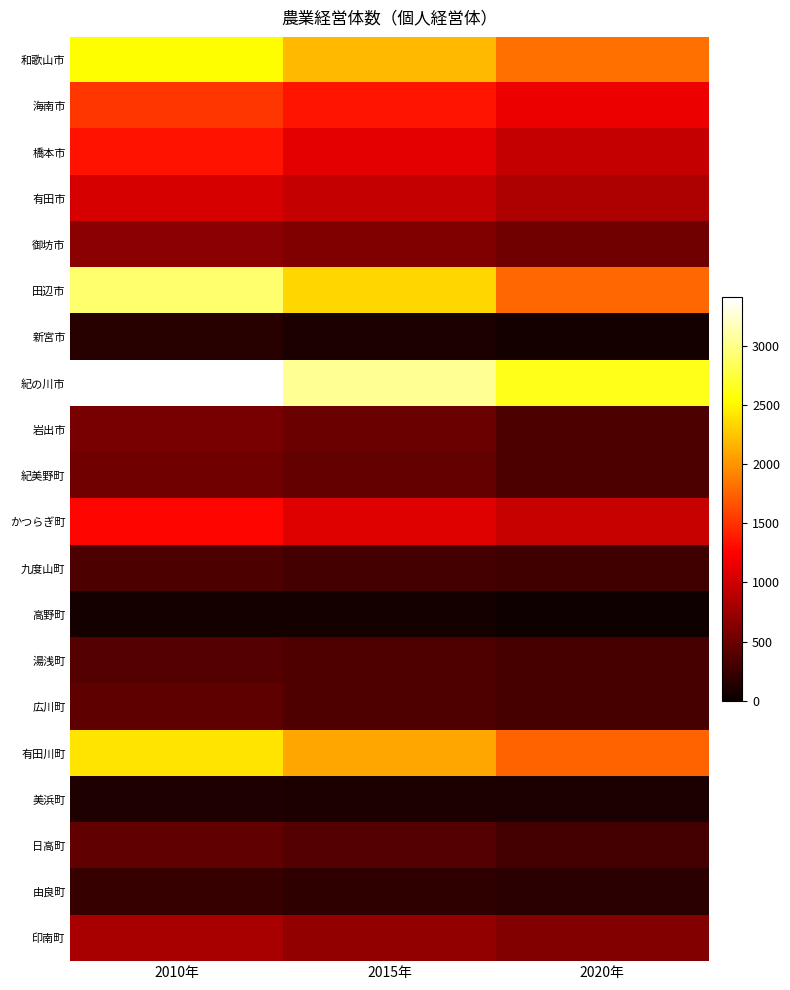

Reading left to right, what are all the values shown in this chart?

和歌山市: 2010年=2536	2015年=2188	2020年=1825
海南市: 2010年=1526	2015年=1348	2020年=1149
橋本市: 2010年=1345	2015年=1113	2020年=956
有田市: 2010年=1041	2015年=951	2020年=829
御坊市: 2010年=662	2015年=612	2020年=530
田辺市: 2010年=2918	2015年=2347	2020年=1782
新宮市: 2010年=149	2015年=85	2020年=63
紀の川市: 2010年=3414	2015年=3042	2020年=2636
岩出市: 2010年=573	2015年=497	2020年=339
紀美野町: 2010年=527	2015年=460	2020年=335
かつらぎ町: 2010年=1280	2015年=1091	2020年=964
九度山町: 2010年=340	2015年=302	2020年=267
高野町: 2010年=66	2015年=55	2020年=29
湯浅町: 2010年=380	2015年=360	2020年=316
広川町: 2010年=430	2015年=359	2020年=307
有田川町: 2010年=2413	2015年=2101	2020年=1748
美浜町: 2010年=118	2015年=99	2020年=92
日高町: 2010年=443	2015年=385	2020年=306
由良町: 2010年=228	2015年=197	2020年=172
印南町: 2010年=806	2015年=706	2020年=615